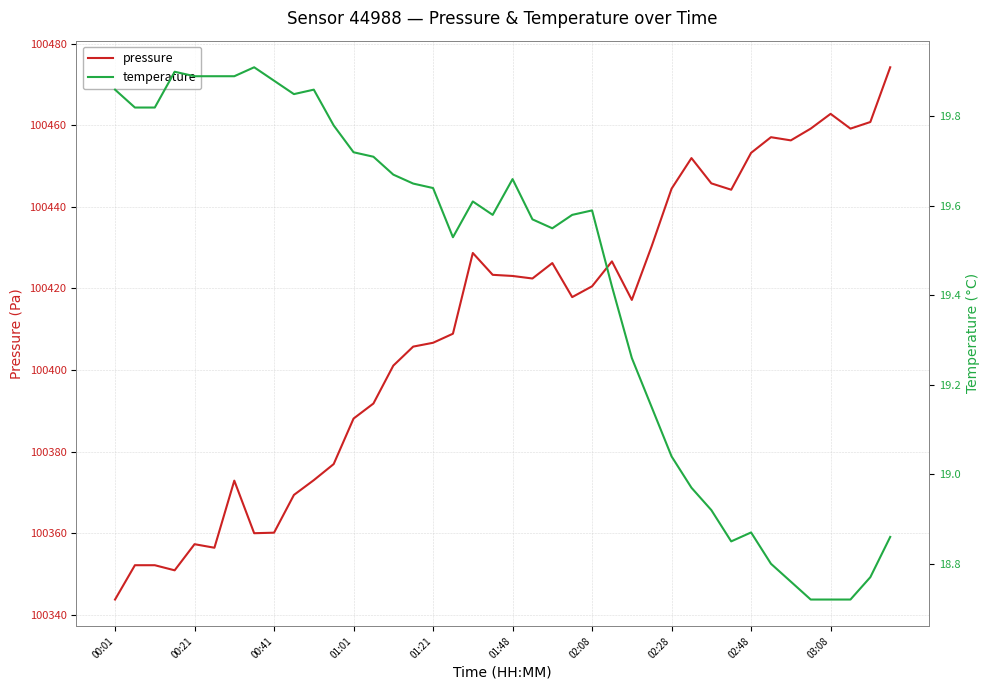

What is the difference between the maximum and minimum values in the temperature series?

1.2